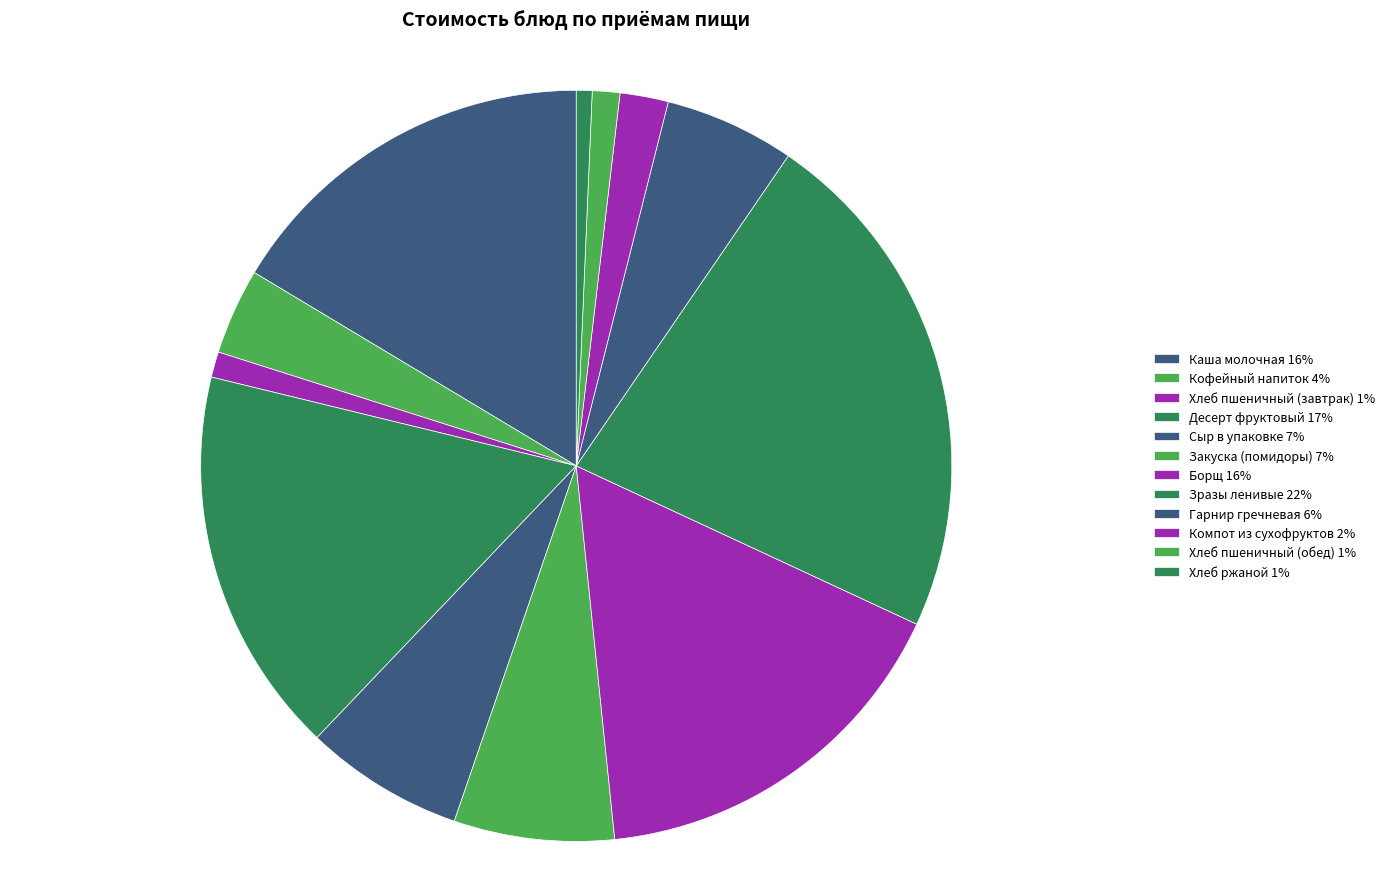

Approximately how many times larger is the value at Хлеб ржаной compared to Компот из сухофруктов?

0.3